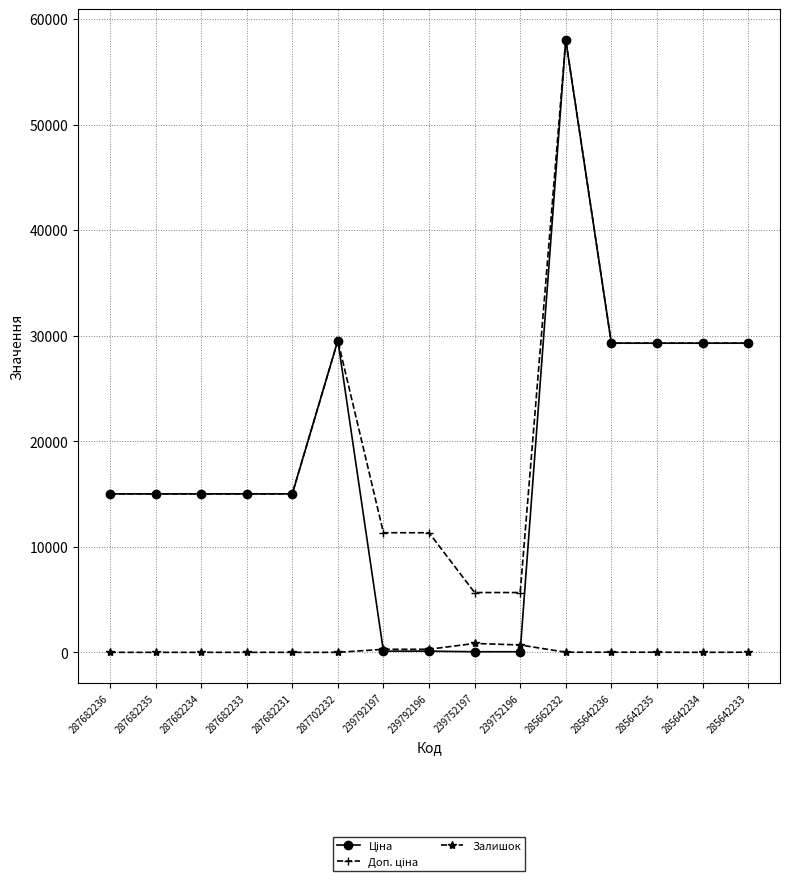

Is it true that Залишок equals 12.0 at 285642236?

True